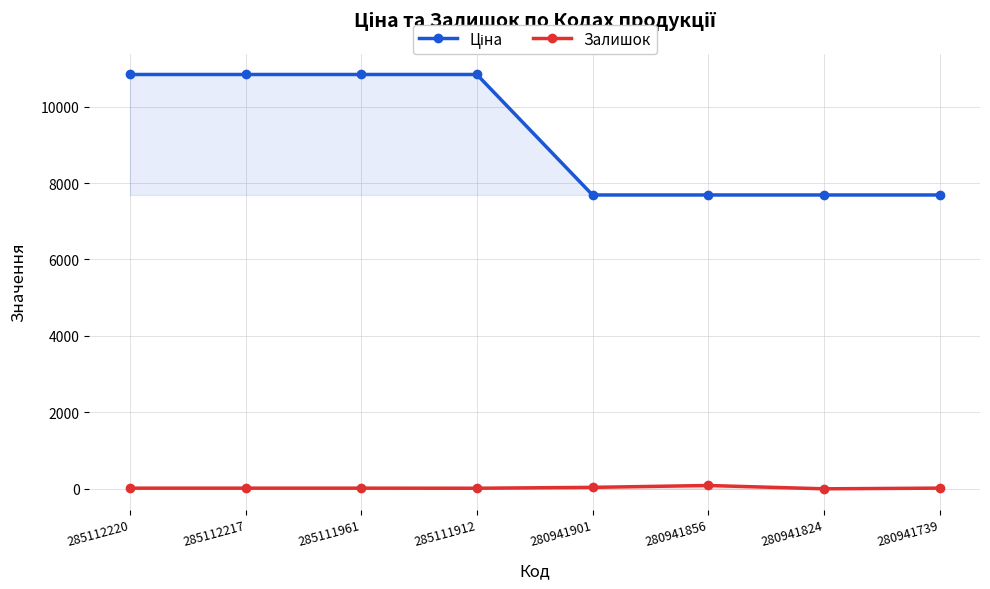

Rank the categories by Залишок value from lowest to highest.

280941824, 285111912, 285112220, 285112217, 285111961, 280941739, 280941901, 280941856